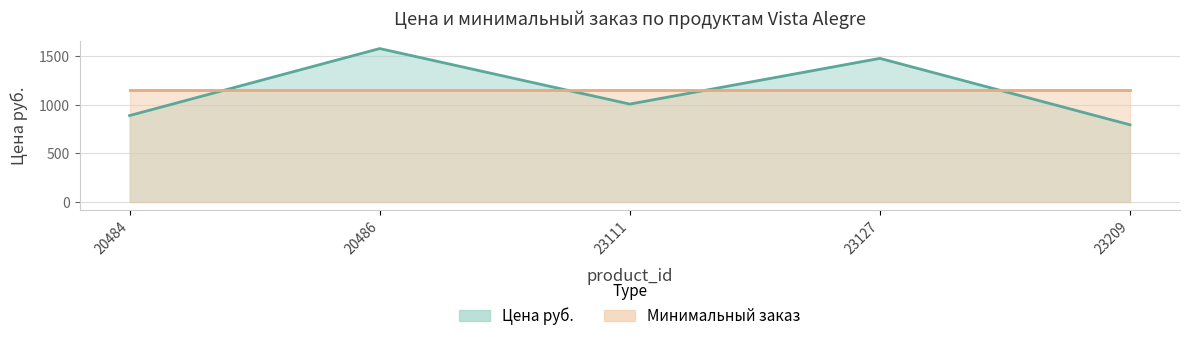

How many interior local peaks (higher than both neighbors) does the data have?

2